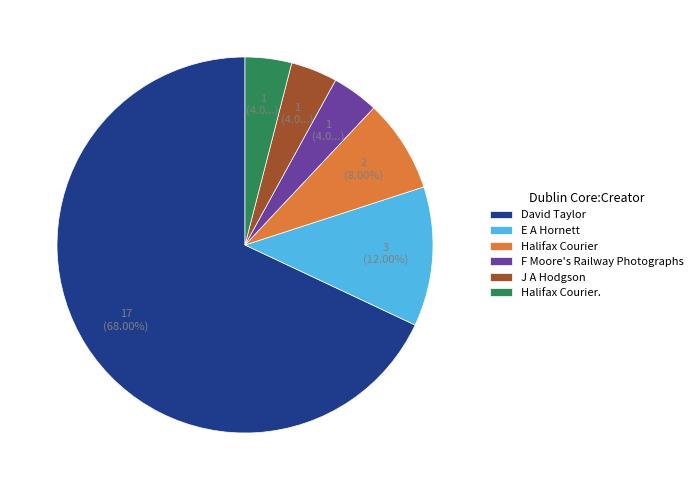

Does David Taylor represent more than half of the total?

Yes